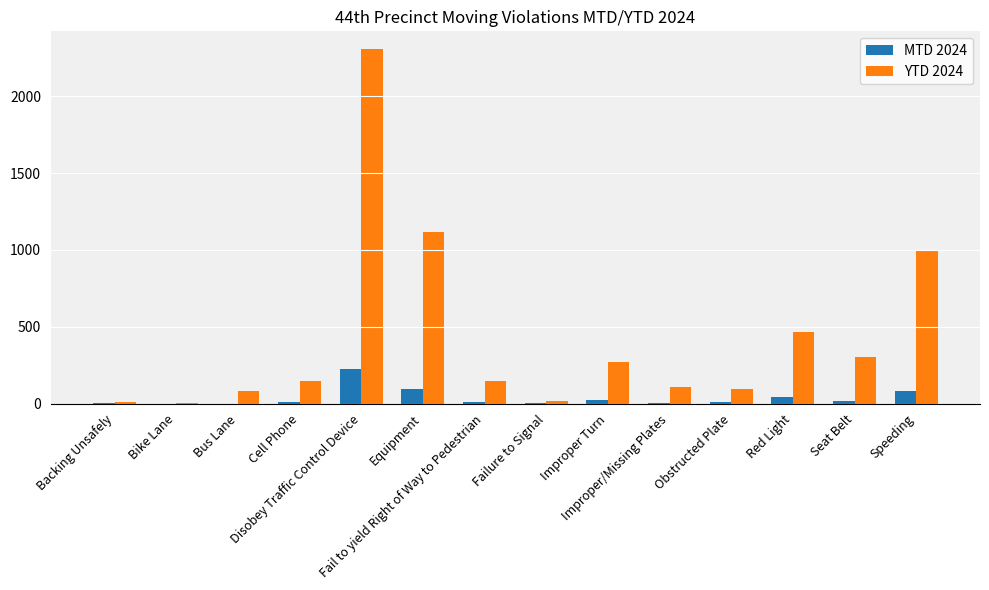

What is the sum of all YTD 2024 values?

6092